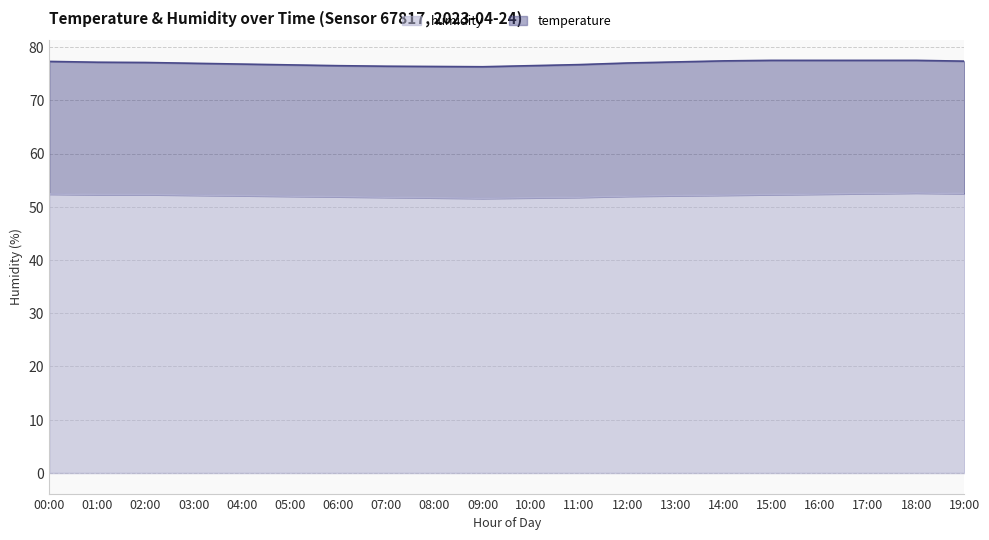

Rank the categories by value from lowest to highest.

09:00, 08:00, 10:00, 07:00, 11:00, 06:00, 05:00, 12:00, 04:00, 13:00, 03:00, 14:00, 01:00, 02:00, 15:00, 00:00, 16:00, 17:00, 19:00, 18:00